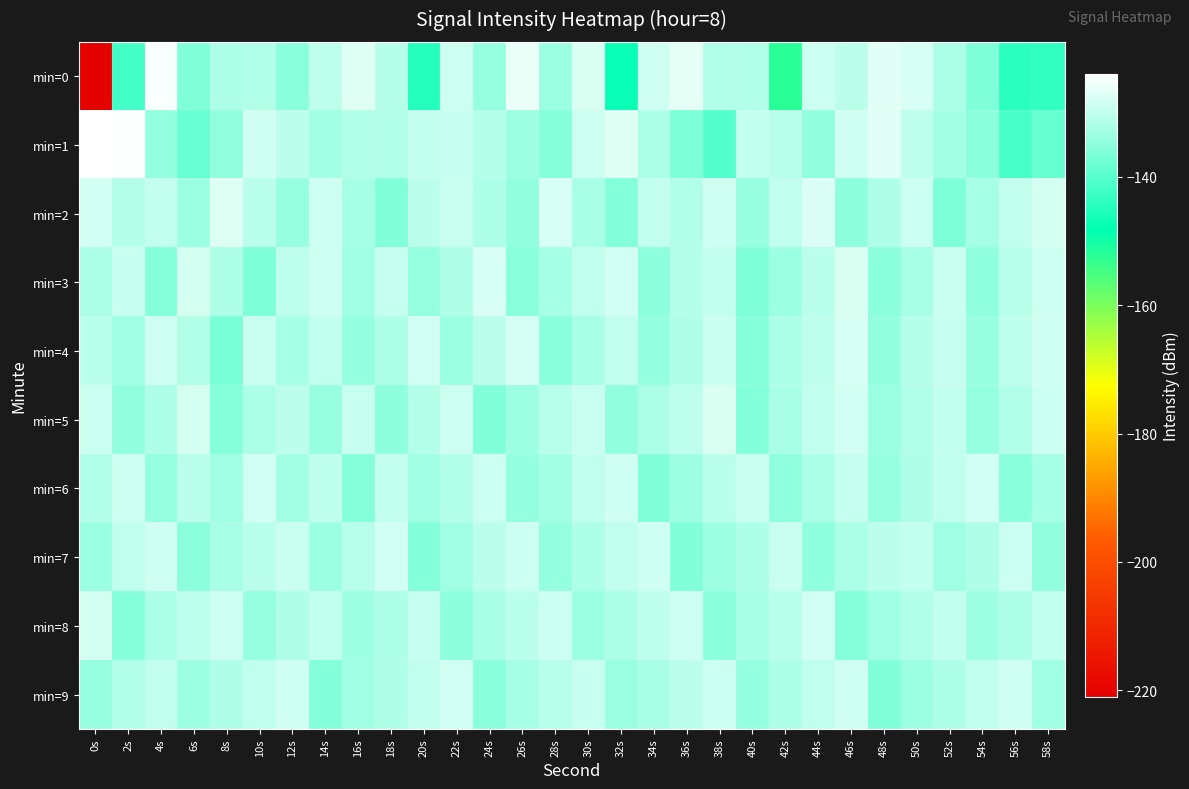

Which category has the lowest value across all series?

0s